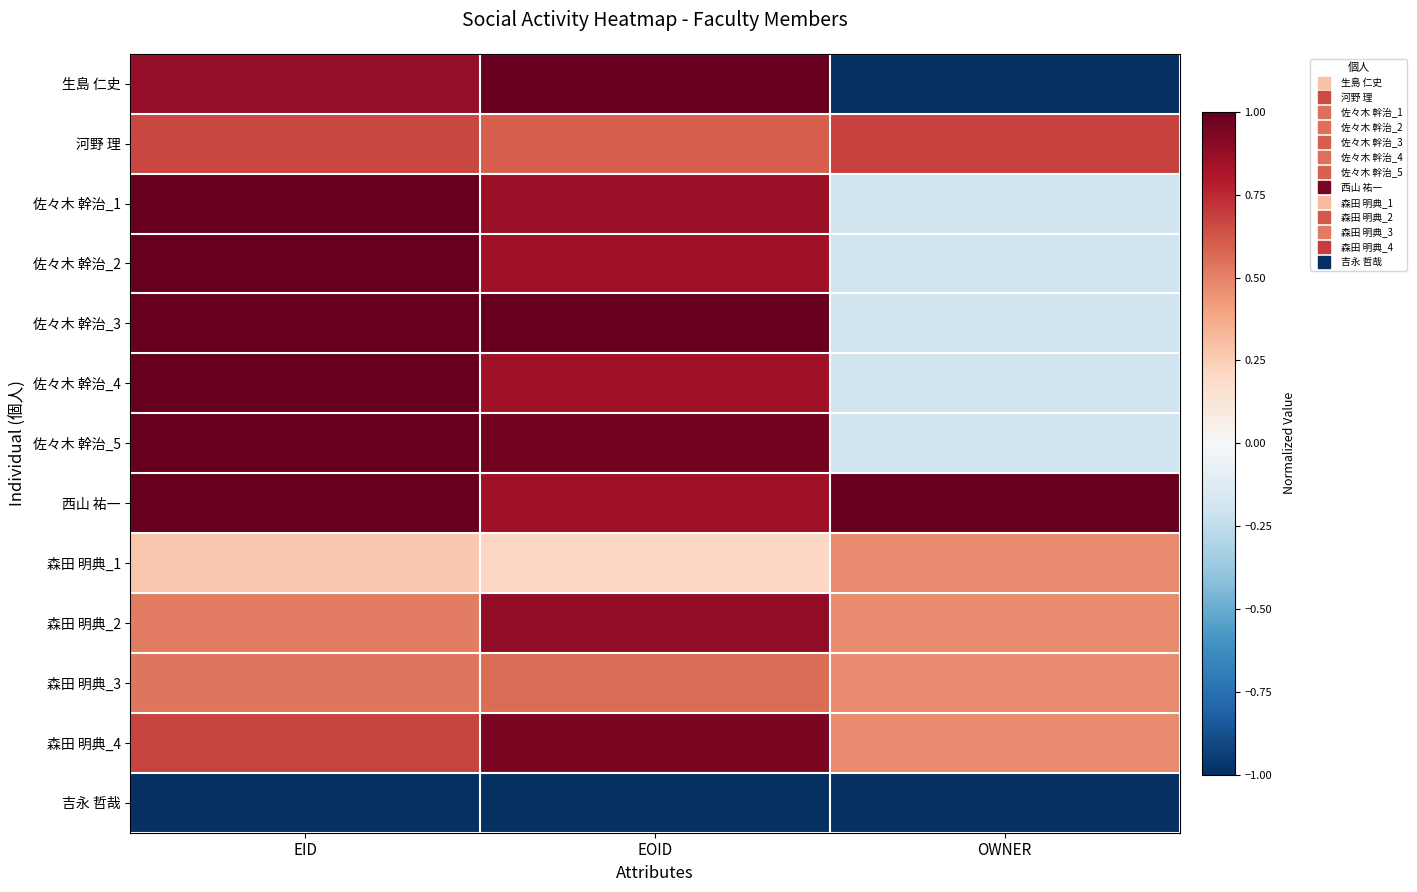

Which series has the widest spread of values?

生島 仁史